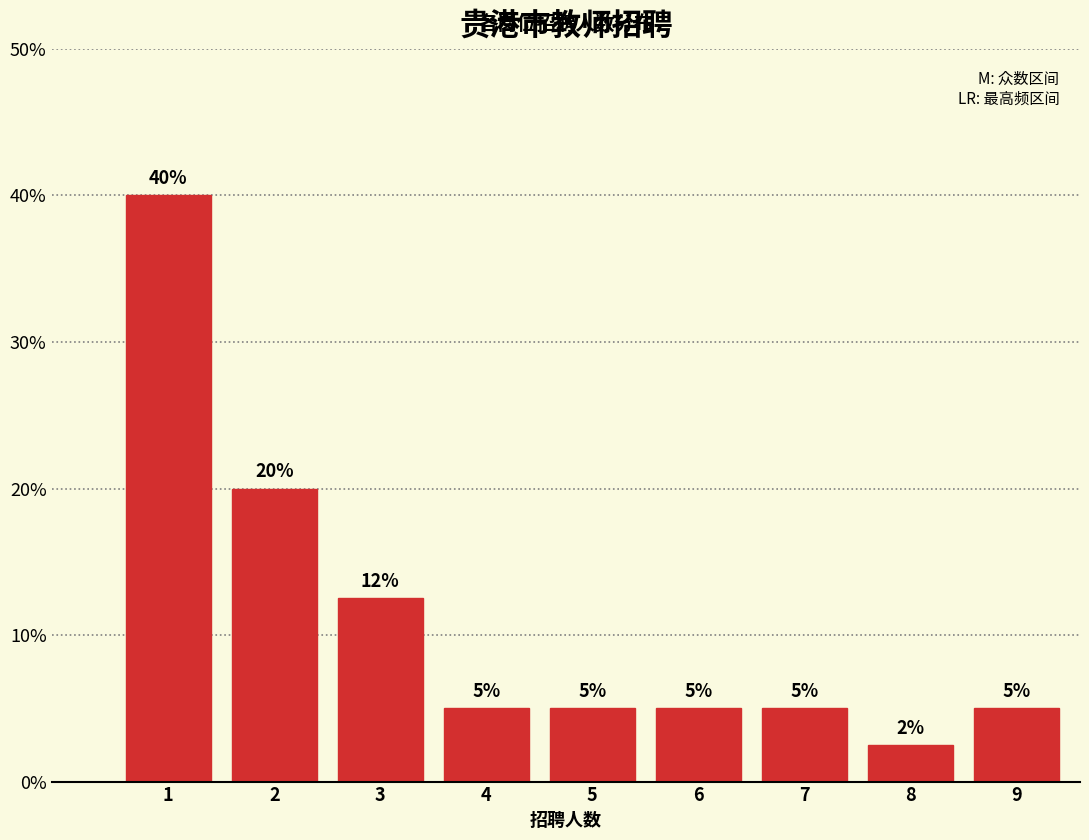

What is the difference between the maximum and second lowest values?

35.0